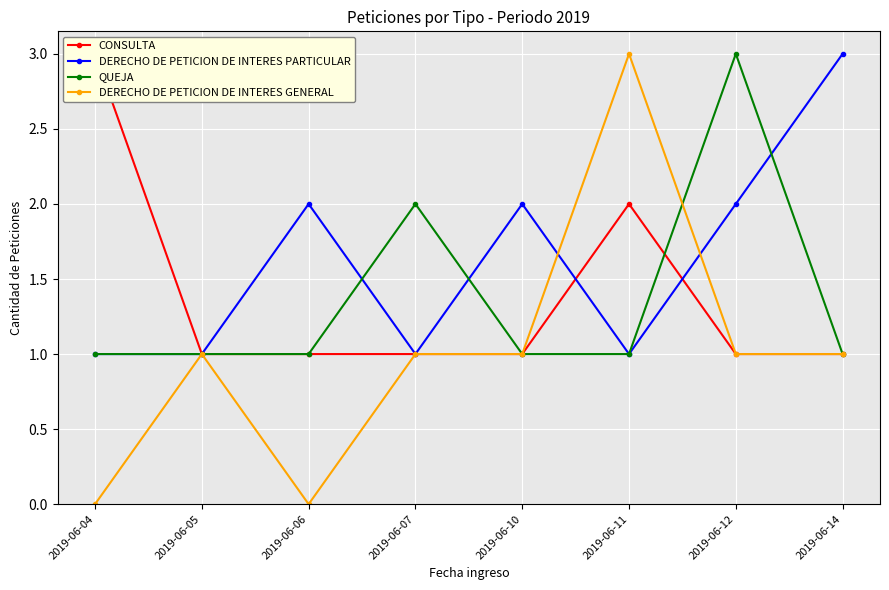

At which category does the chart reach its peak across all series?

2019-06-04